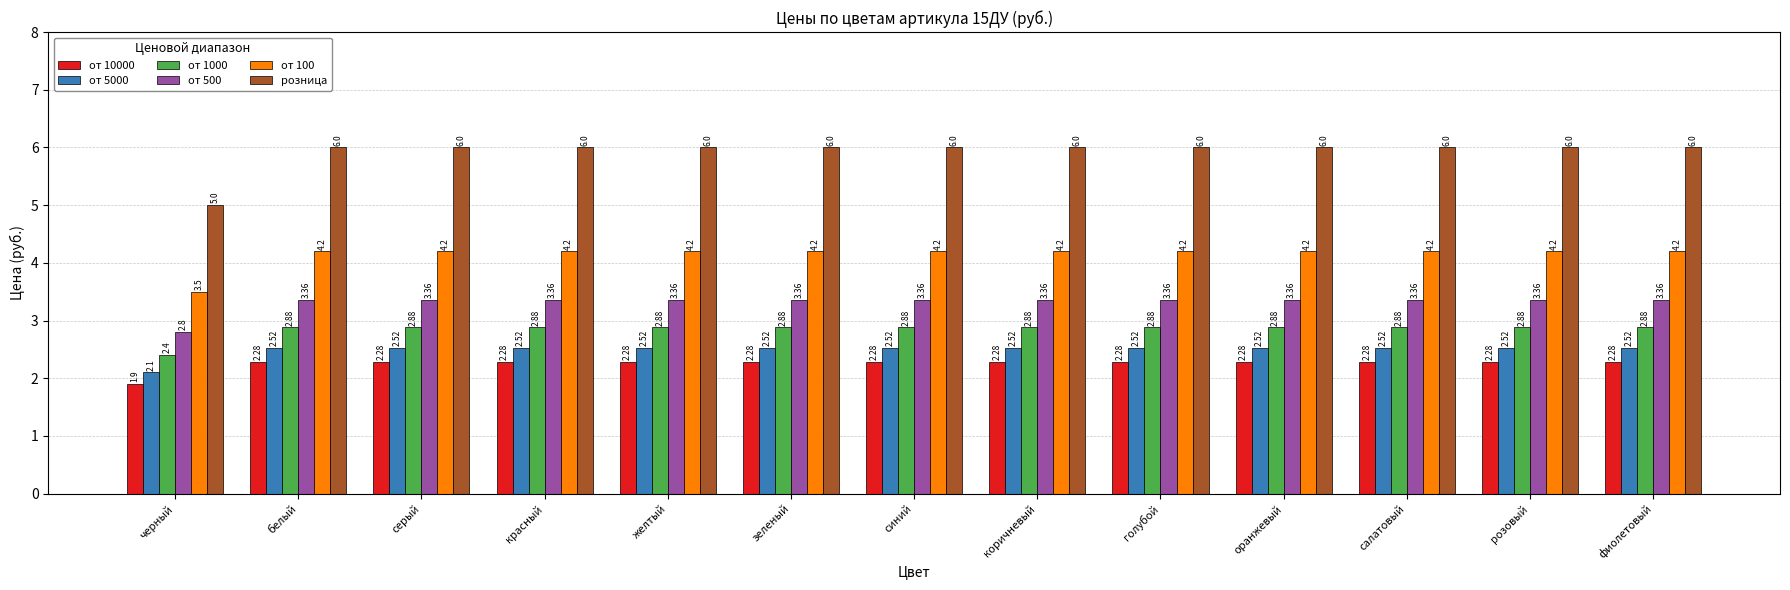

What is the total value across all series at розовый?

21.2